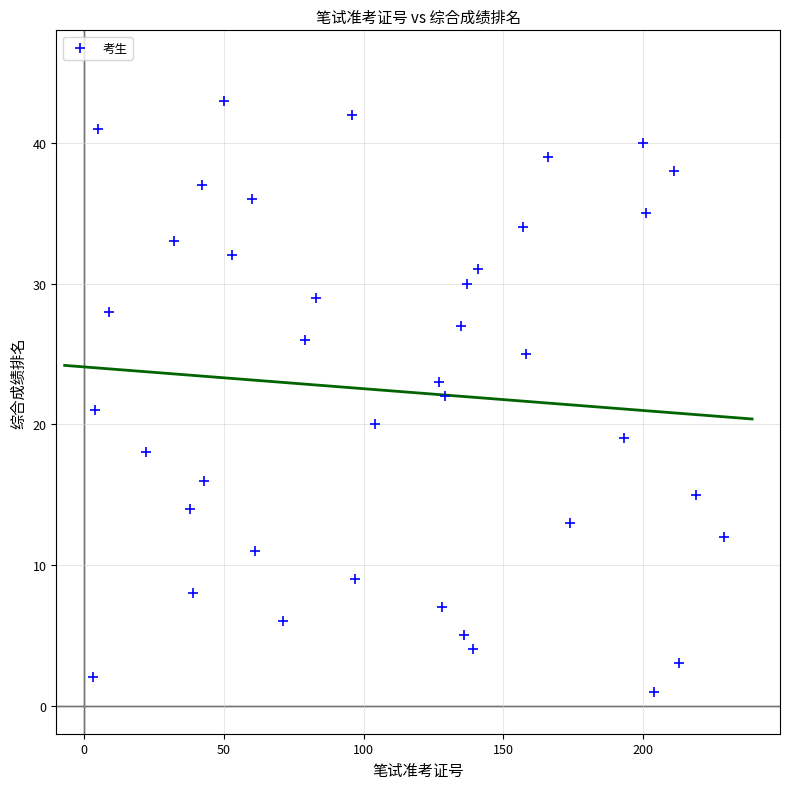

What is the range of Y values (max minus min)?

42